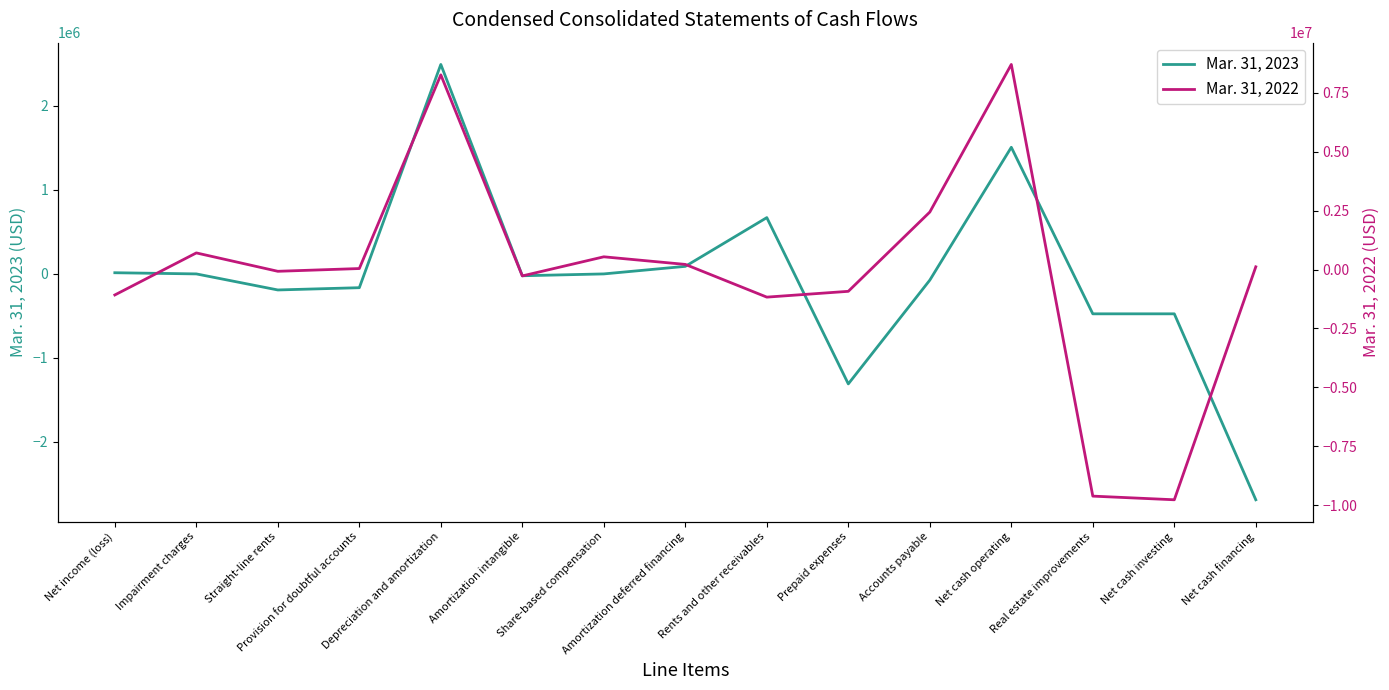

What is the label of the 12th point from the right?

Provision for doubtful accounts